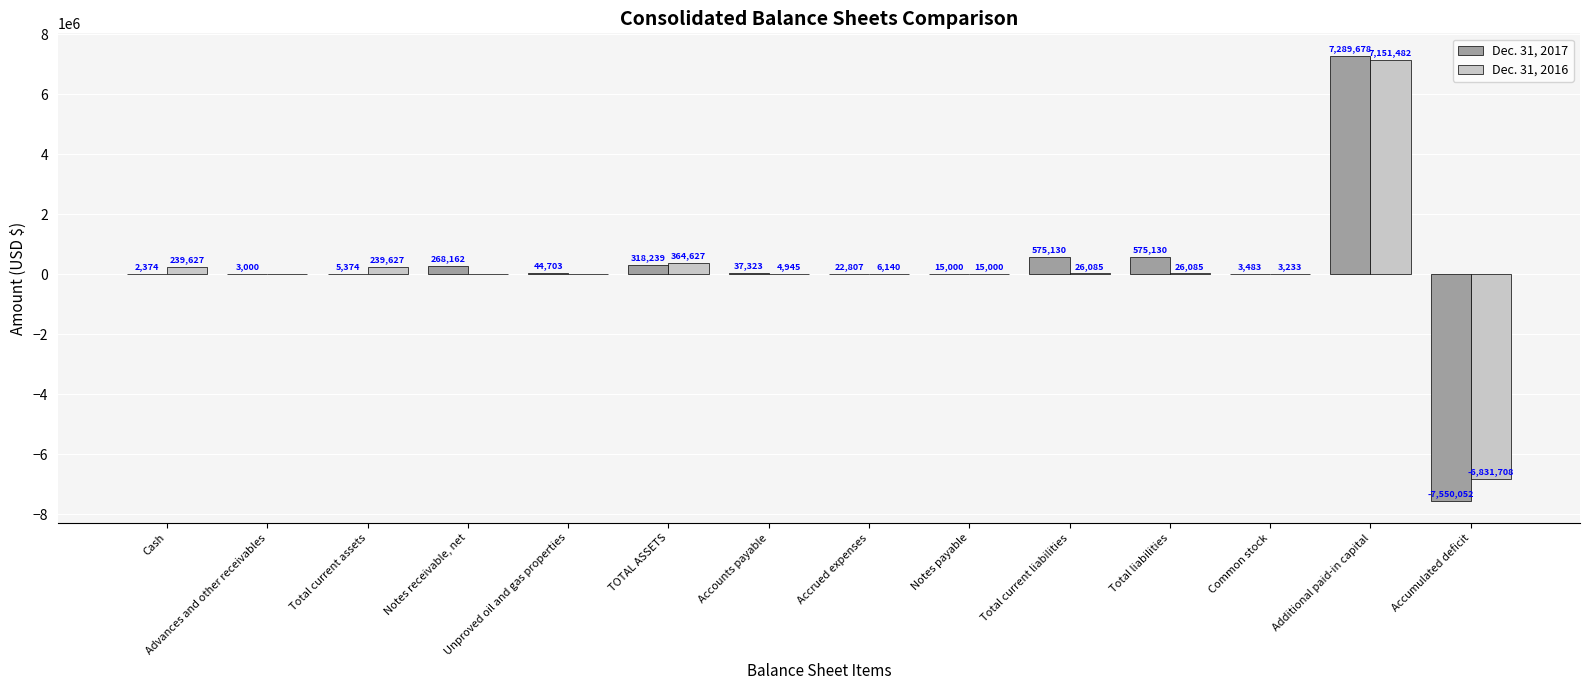

At which label does Dec. 31, 2016 reach its peak?

Additional paid-in capital